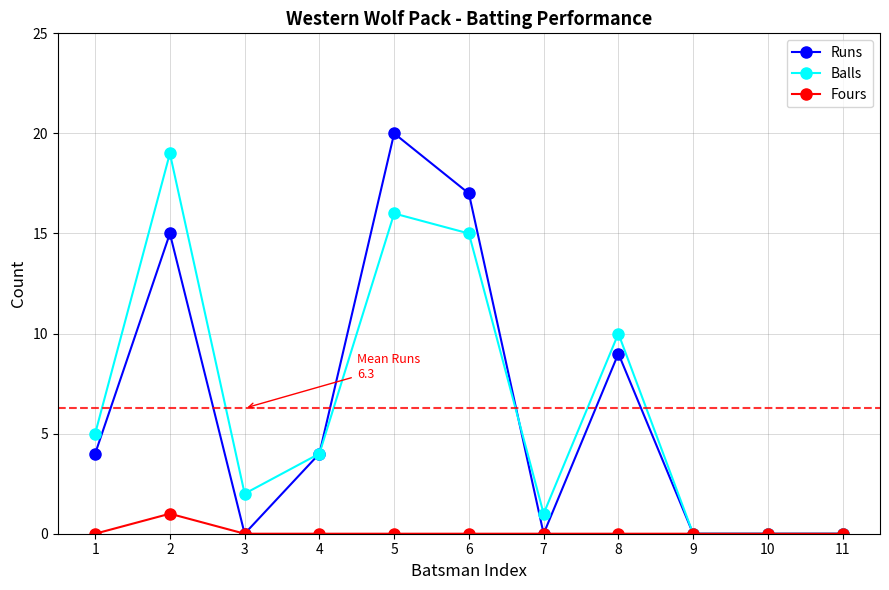

Which series has the largest total across all categories?

Balls